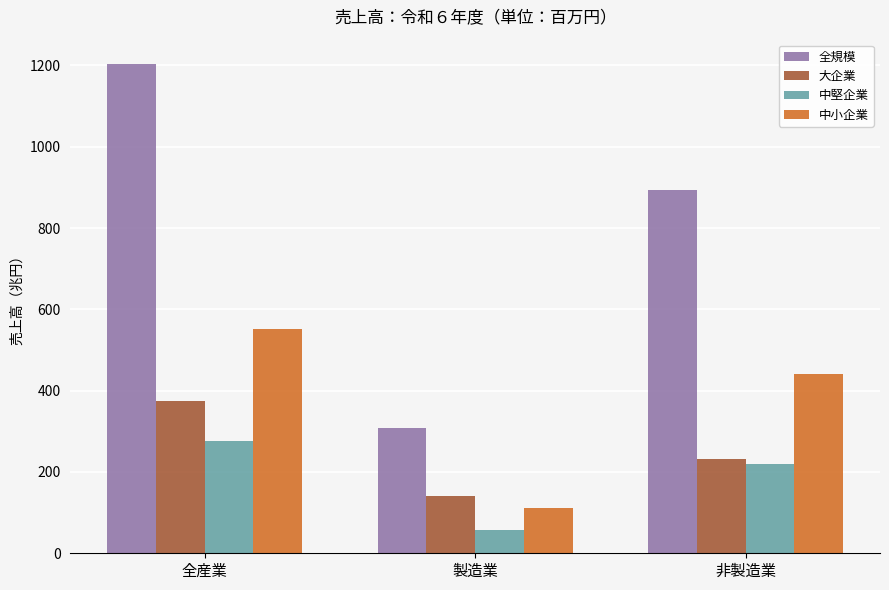

The value of 大企業 at 全産業 is 373.3. True or false?

True